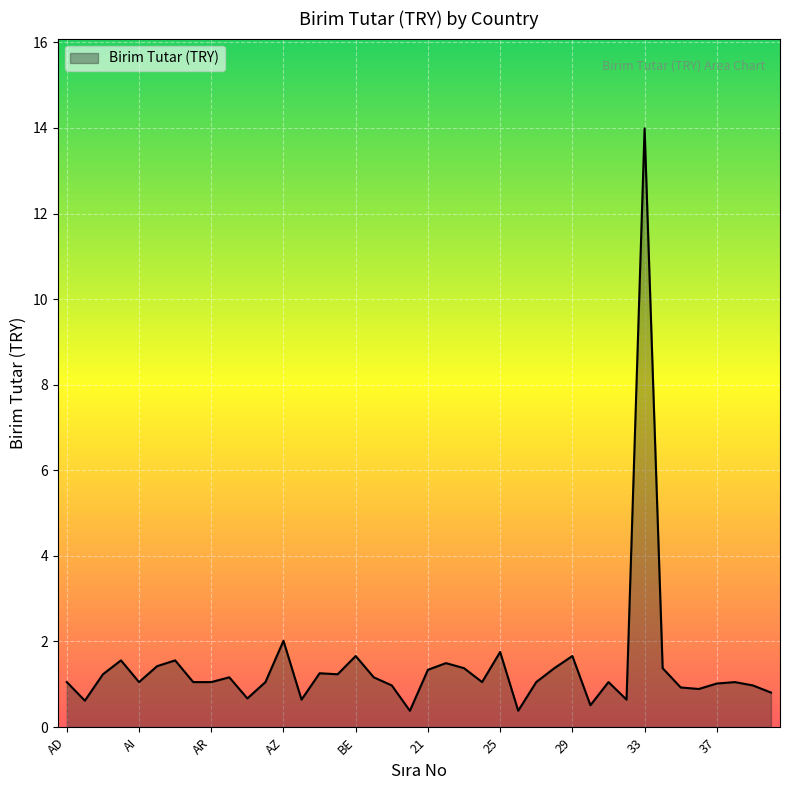

What is the difference between the second highest and second lowest values?

1.6